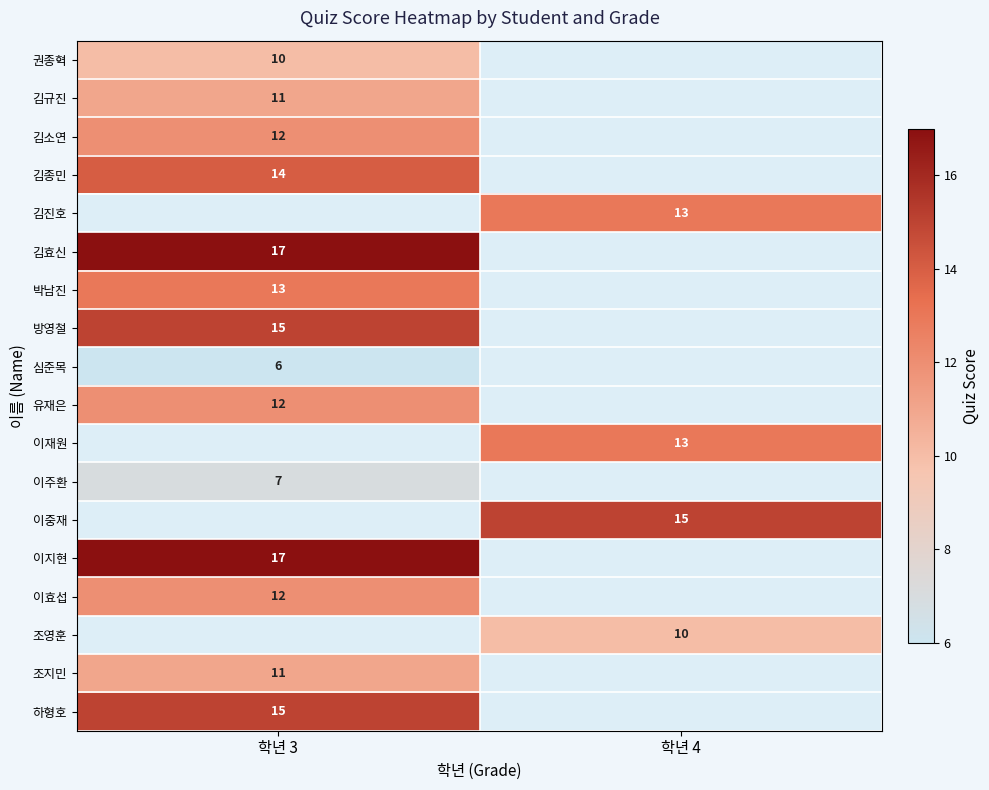

What is the spread (max minus min) of values at 학년 3?

11.0